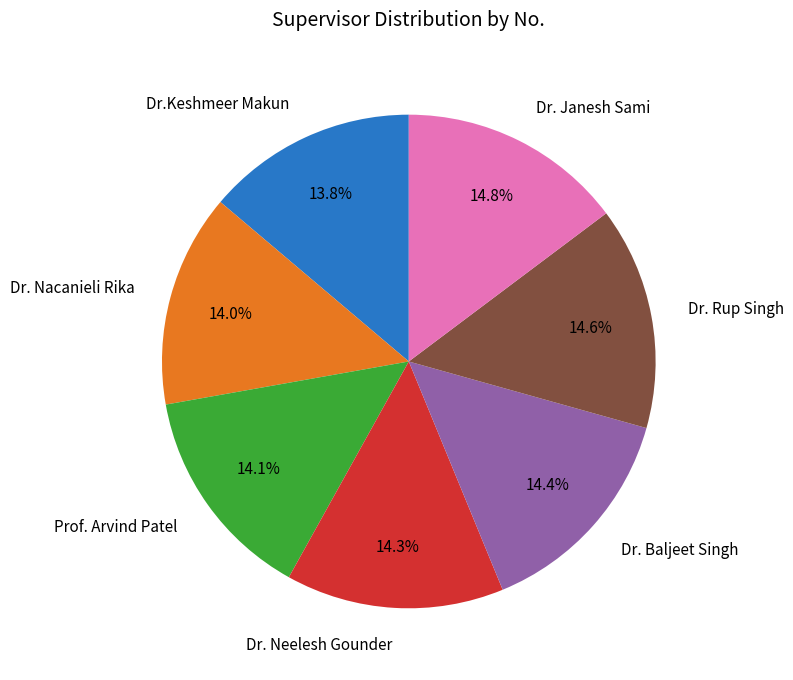

Does any single category account for the majority?

No